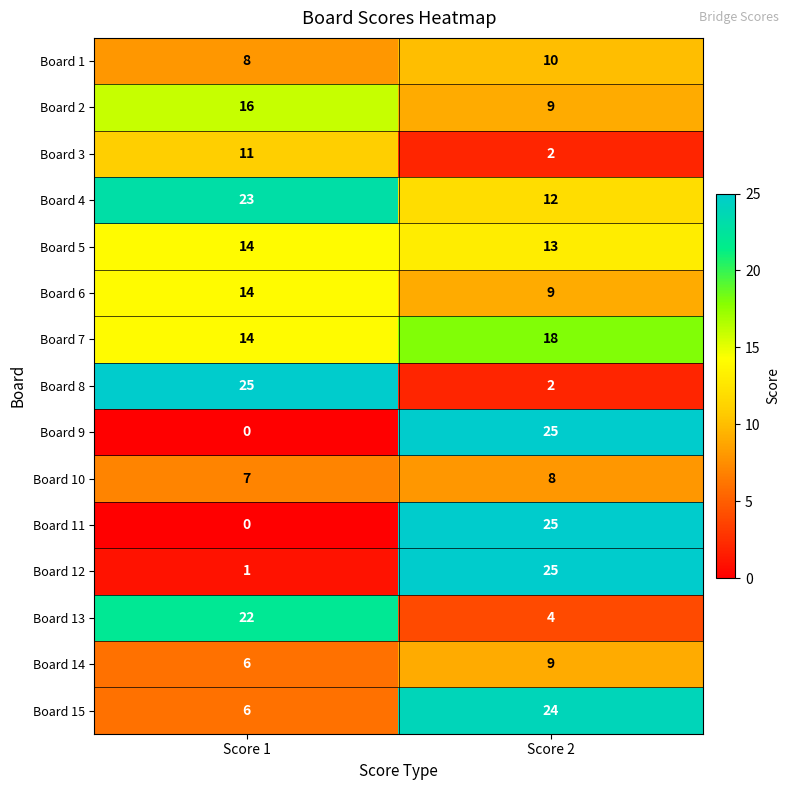

What is the difference between the maximum and minimum values in the Board 6 series?

5